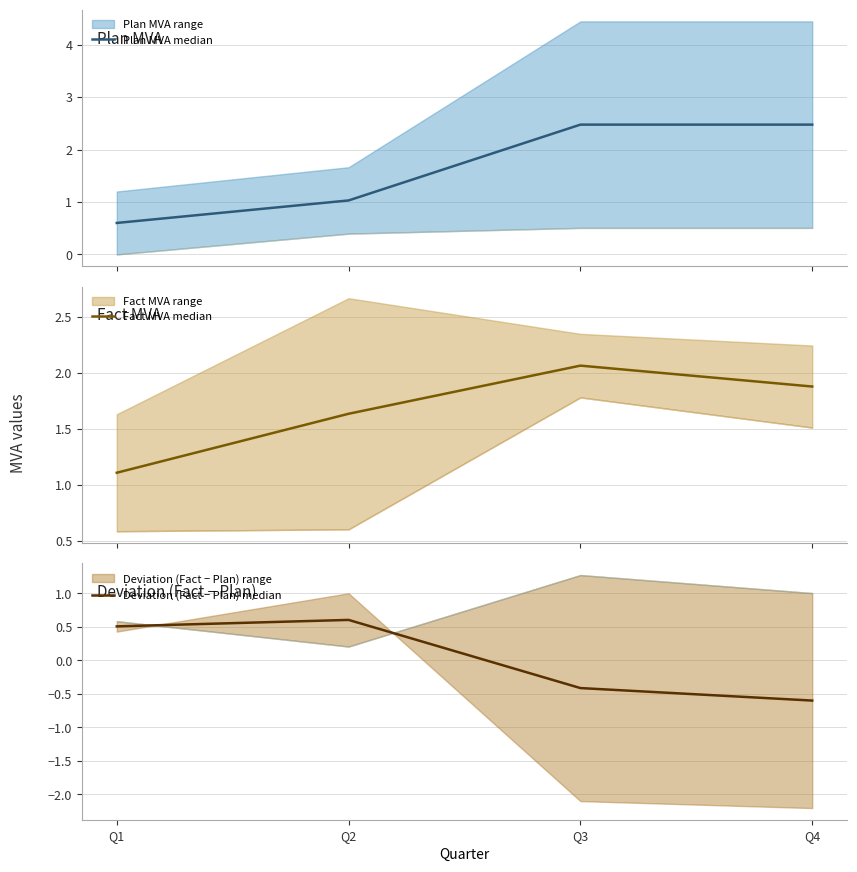

Reading left to right, list all the values displayed in this chart.

Plan MVA median: Q1=0.6	Q2=1.0	Q3=2.5	Q4=2.5
Fact MVA median: Q1=1.1	Q2=1.6	Q3=2.1	Q4=1.9
Deviation (Fact − Plan) median: Q1=0.5	Q2=0.6	Q3=-0.4	Q4=-0.6